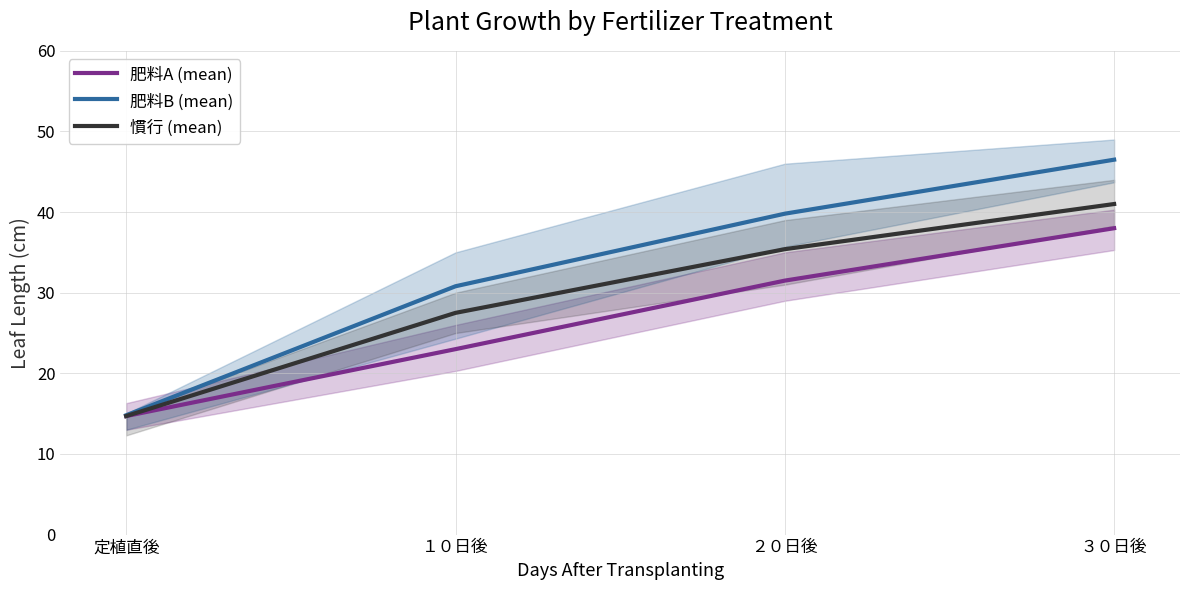

Reading left to right, what are all the values shown in this chart?

肥料A (mean): 定植直後=14.7	１０日後=23.0	２０日後=31.5	３０日後=38.0
肥料B (mean): 定植直後=14.8	１０日後=30.8	２０日後=39.8	３０日後=46.5
慣行 (mean): 定植直後=14.7	１０日後=27.5	２０日後=35.4	３０日後=41.0